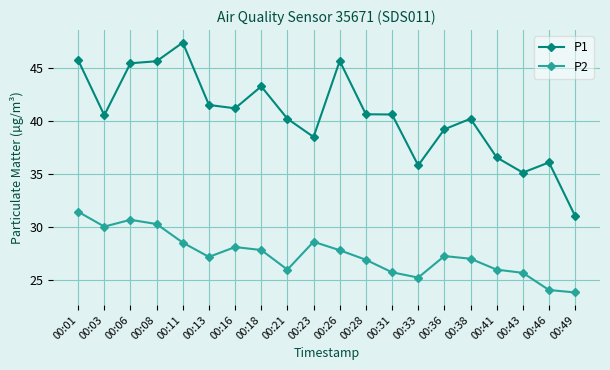

What is the value of the P2 point at the 6th from the left?

27.2